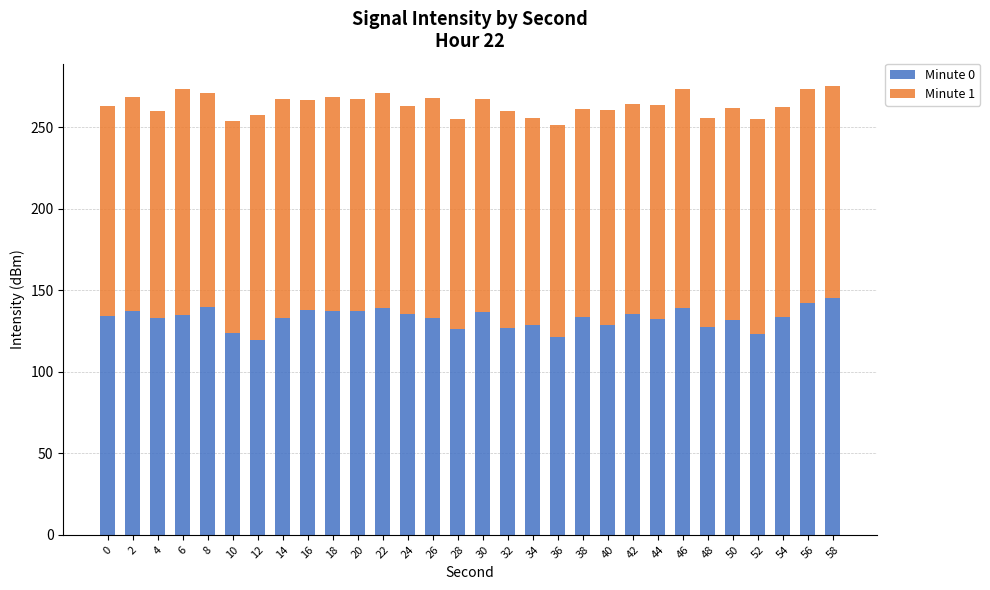

What is the total value across all series at 12?

257.6